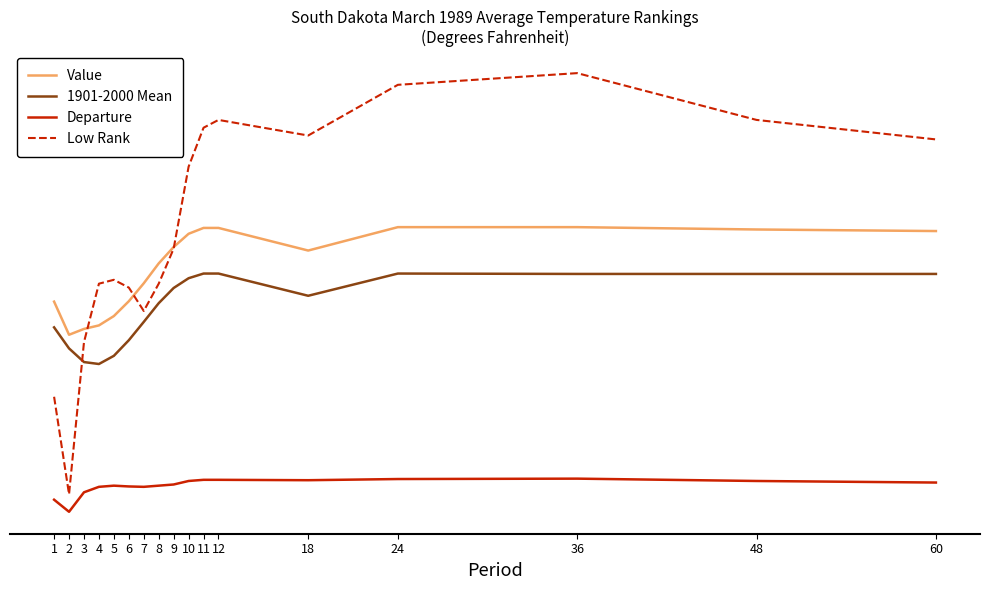

Does the chart have visible grid lines?

No